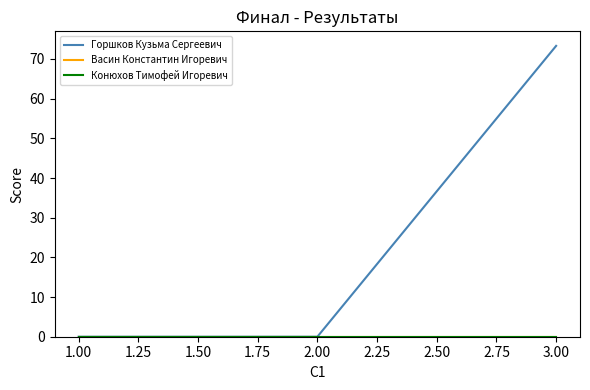

Reading left to right, extract all data points from this chart.

Горшков Кузьма Сергеевич: 0.0	0.0	73.3
Васин Константин Игоревич: 0.0	0.0	0.0
Конюхов Тимофей Игоревич: 0.0	0.0	0.0